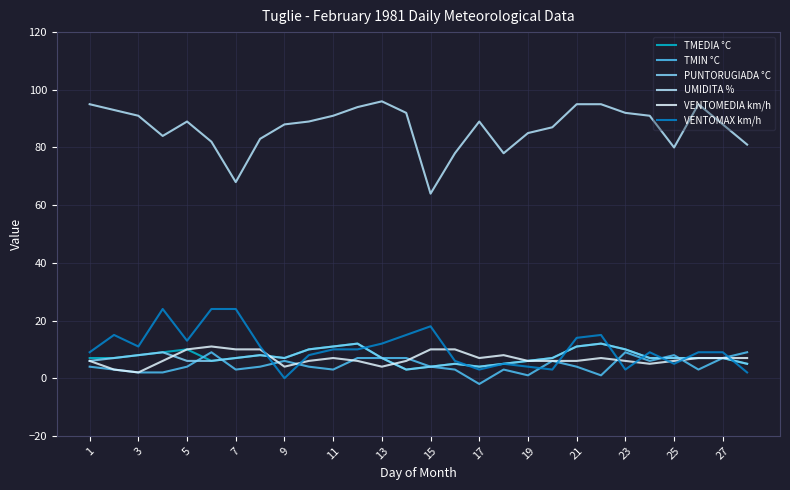

Which series has the largest range (max minus min)?

UMIDITA %